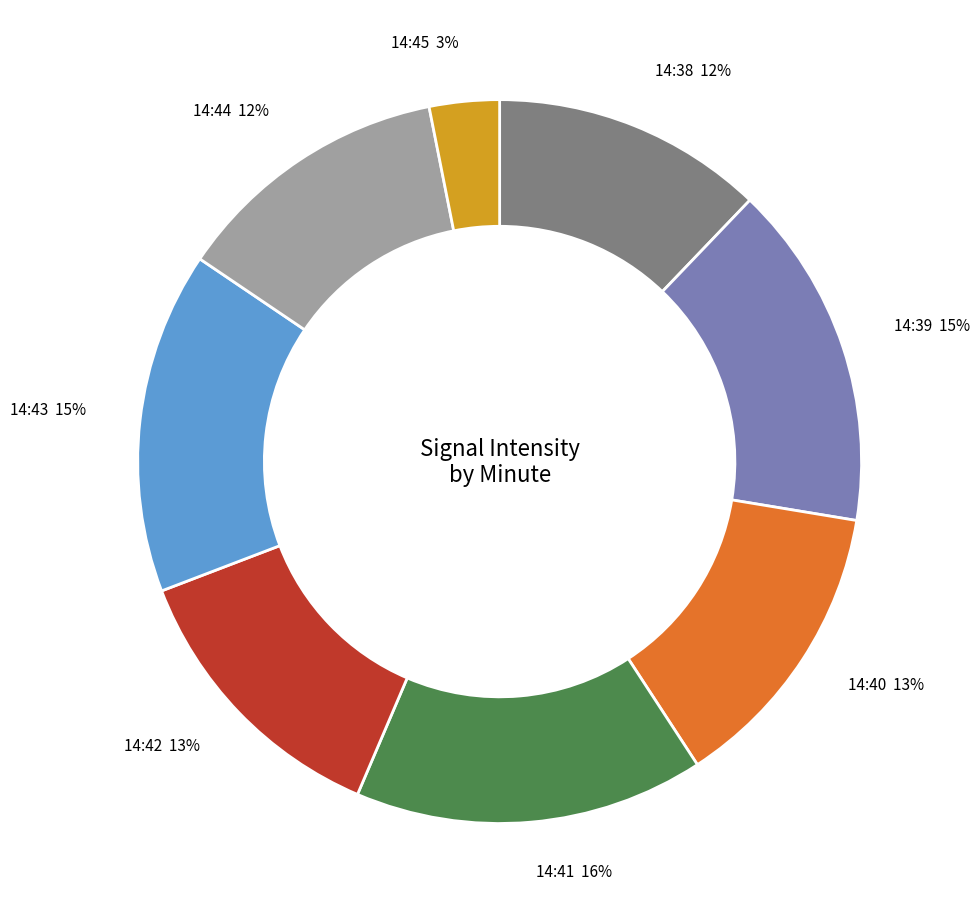

To the nearest percent, what is the average slice percentage?

12%